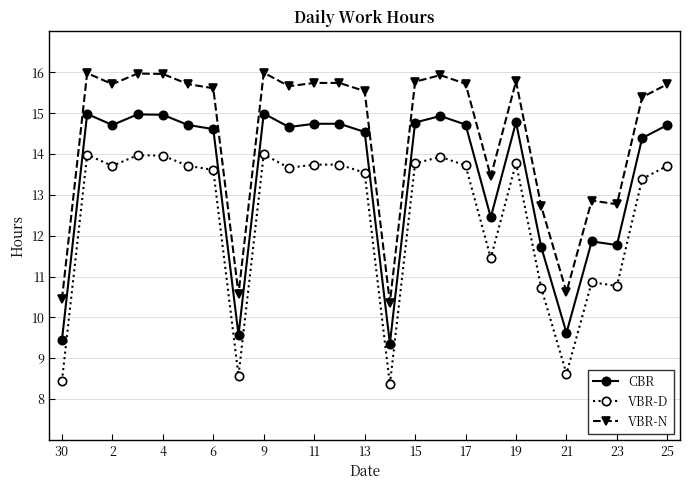

True or false: CBR and VBR-D cross at least once.

False